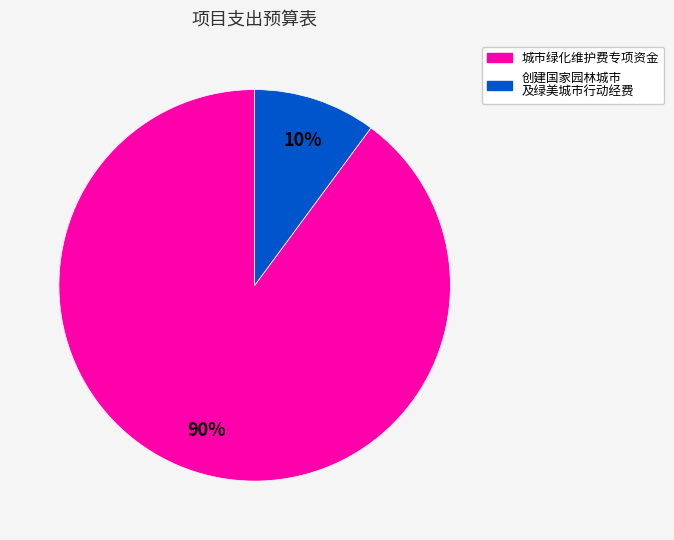

To the nearest percent, what is the difference between the largest and smallest slice percentages?

80%